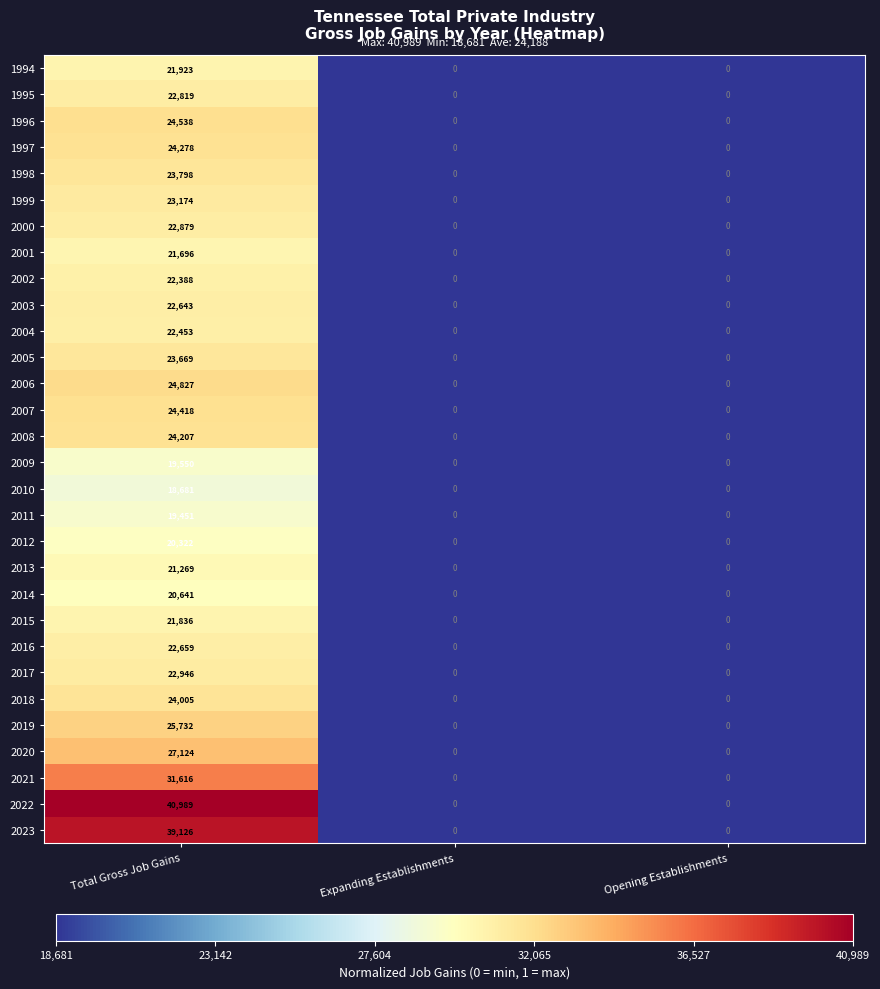

Count the 2014 values in the range 0 to 20641.

3